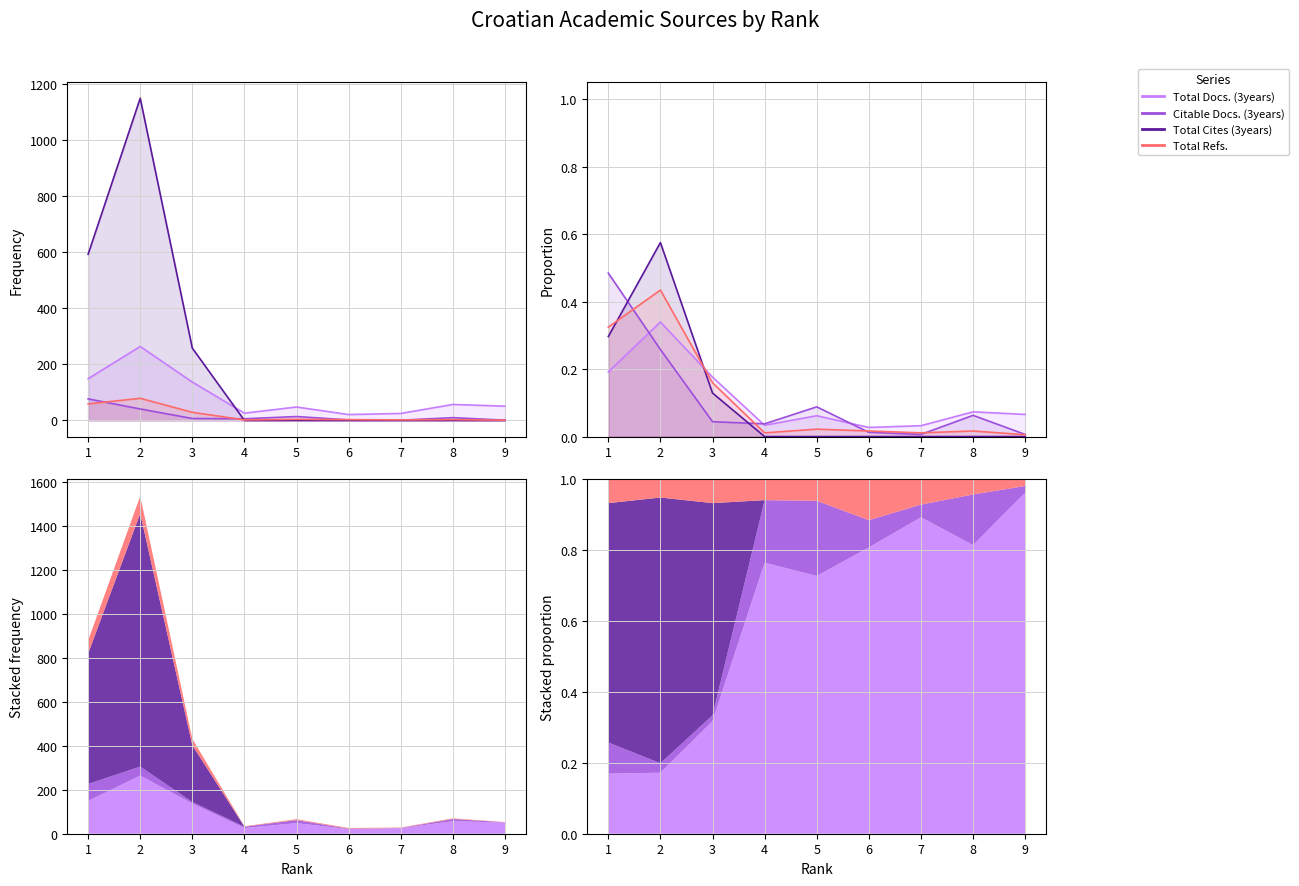

Which series has the largest range (max minus min)?

Total Cites (3years)